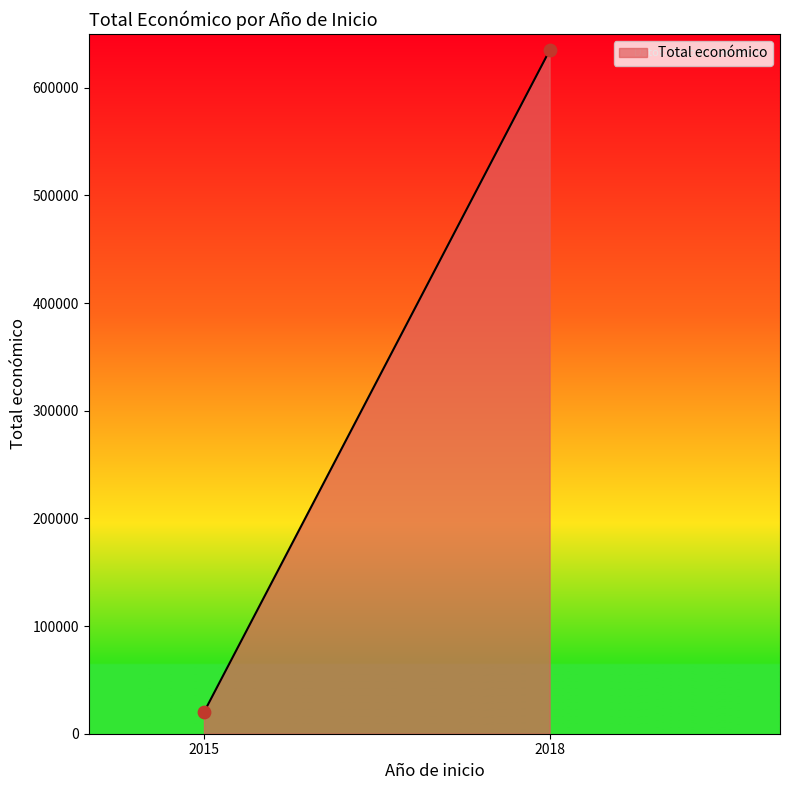

What is the range of X values (max minus min)?

3